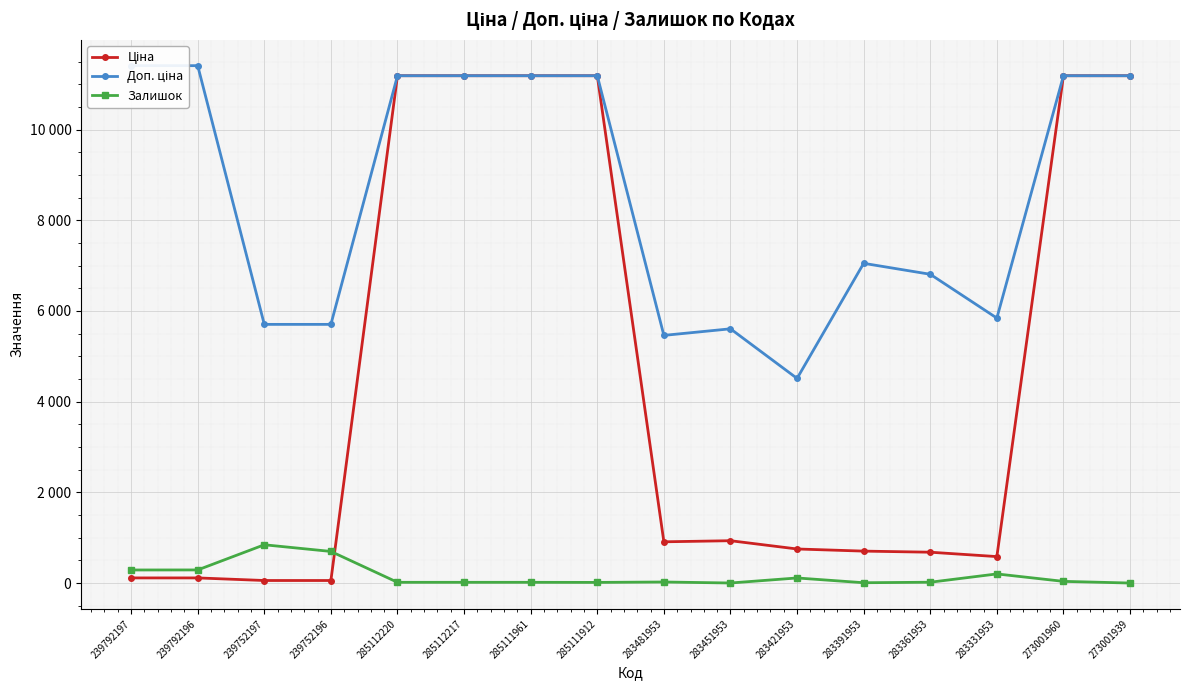

Where is the first local maximum for Доп. ціна?

283451953